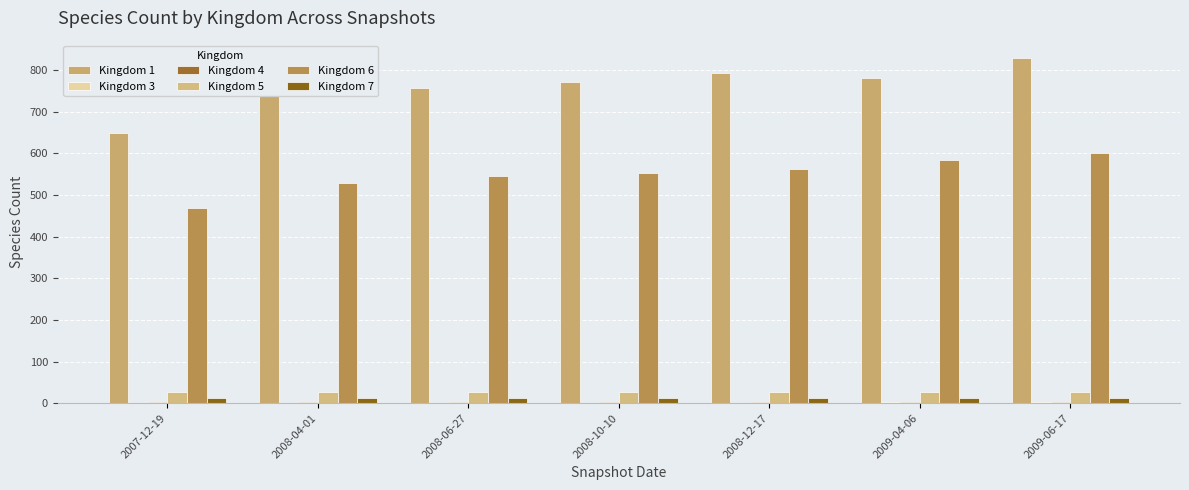

What is the average value of the Kingdom 7 series?

13